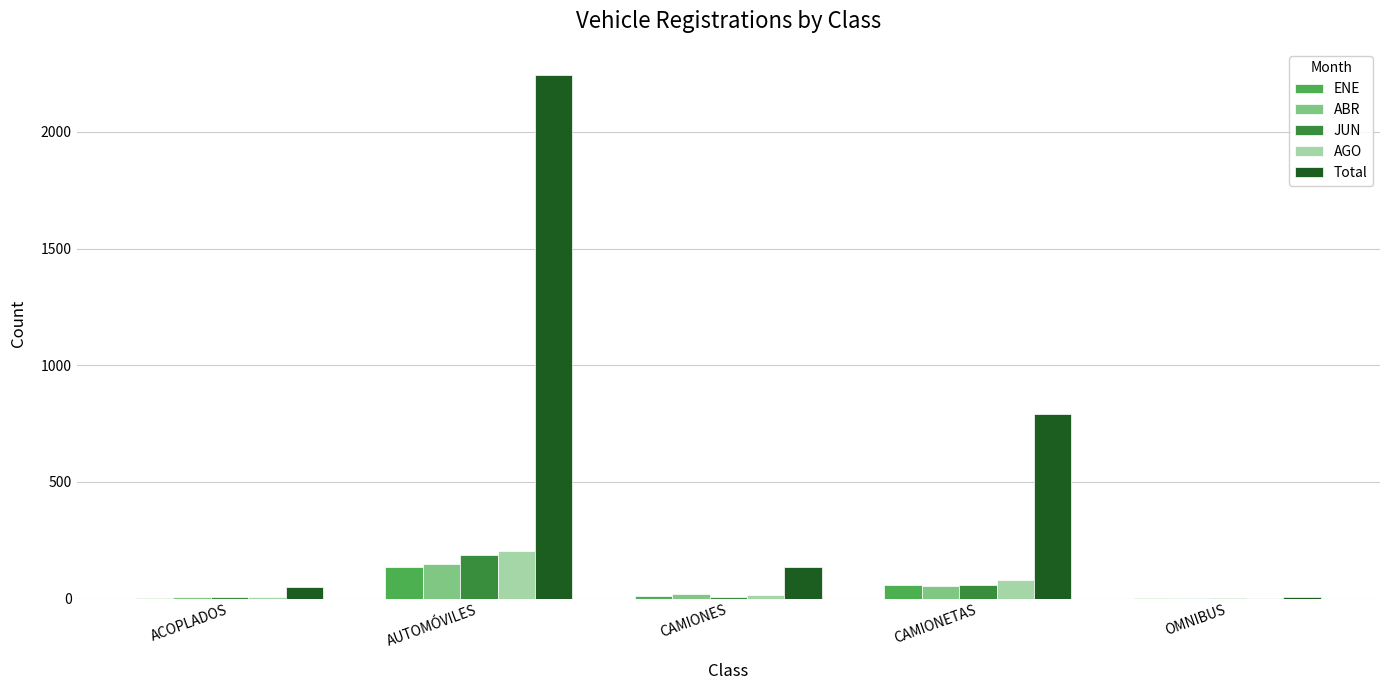

What is the maximum value for Total?

2244